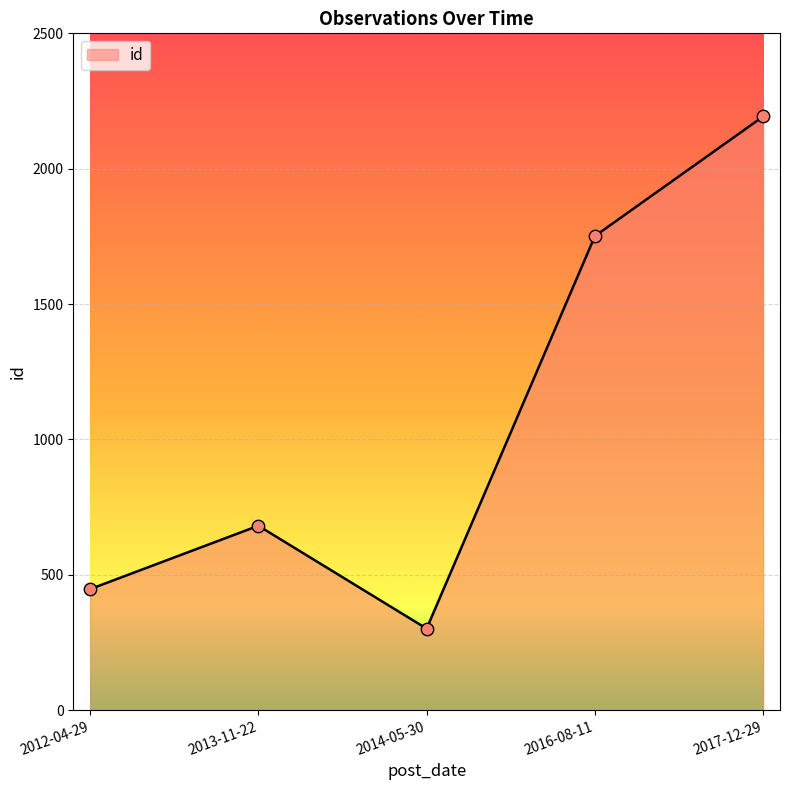

What is the ratio of the value at 2014-05-30 to the value at 2016-08-11?

0.2